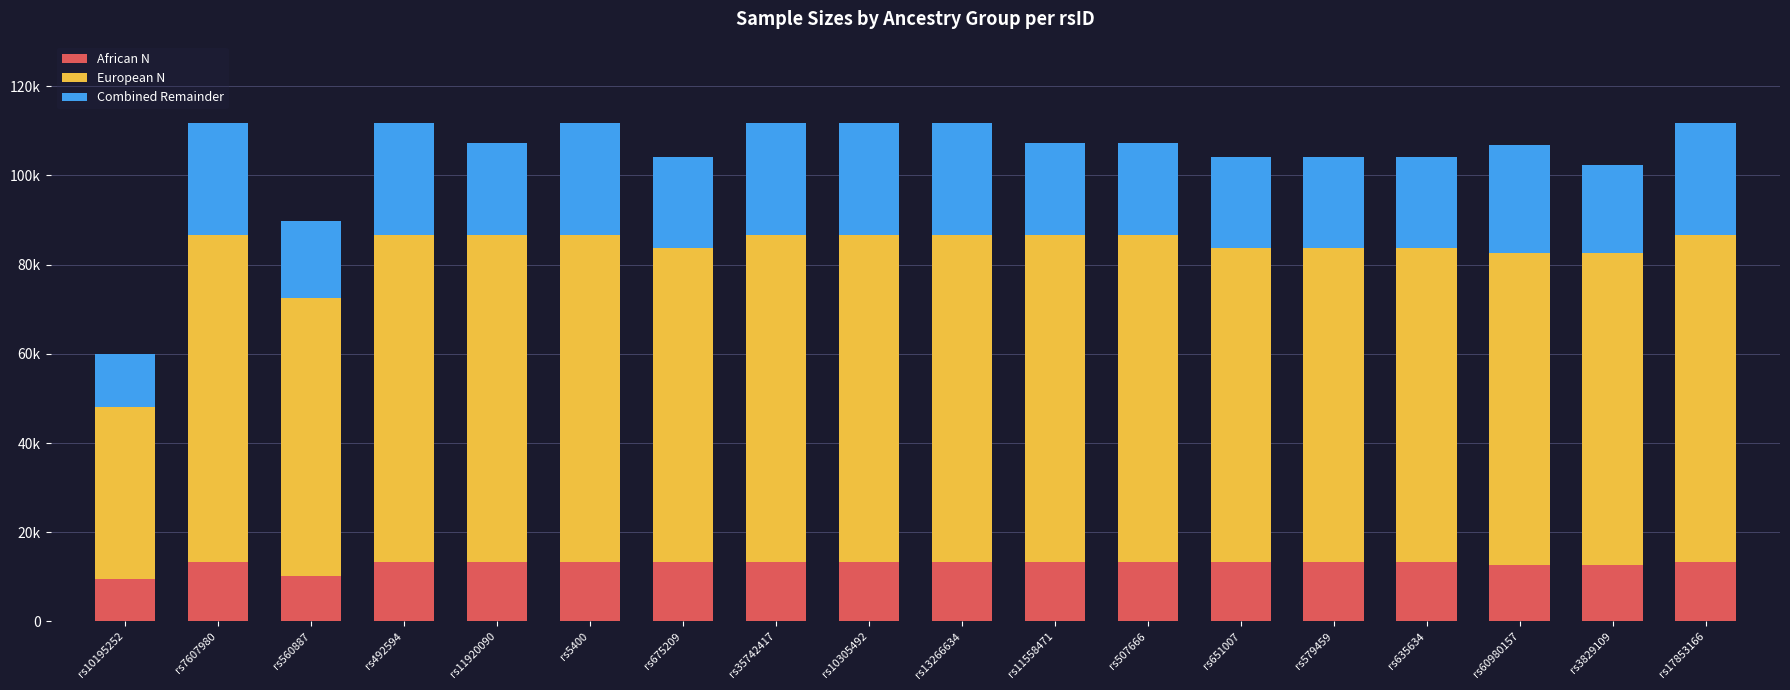

What are all the series names shown in the legend?

African N, European N, Combined Remainder